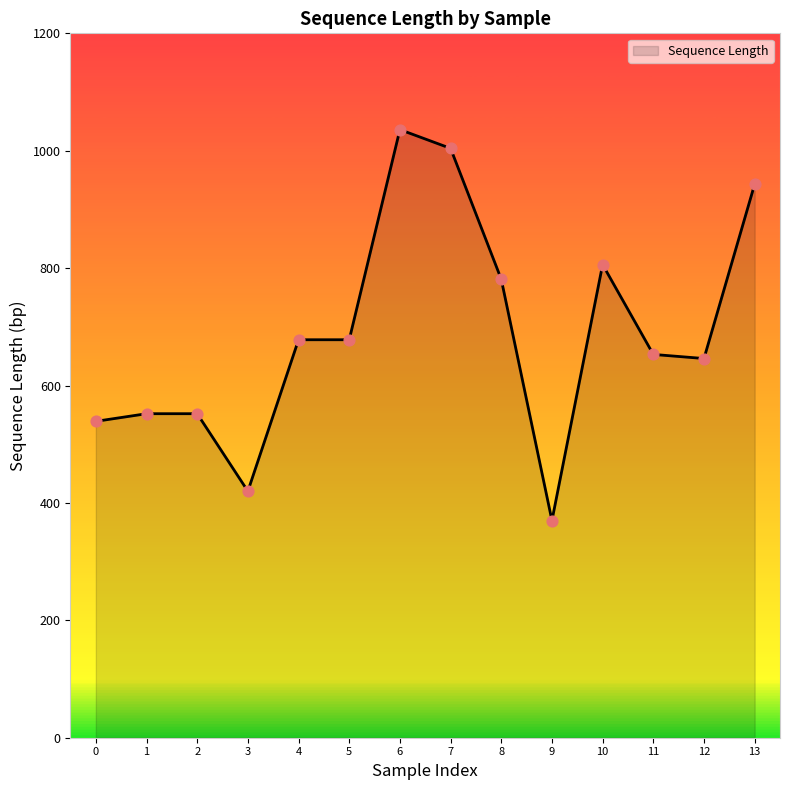

Approximately how many times larger is the value at 8 compared to 2?

1.4